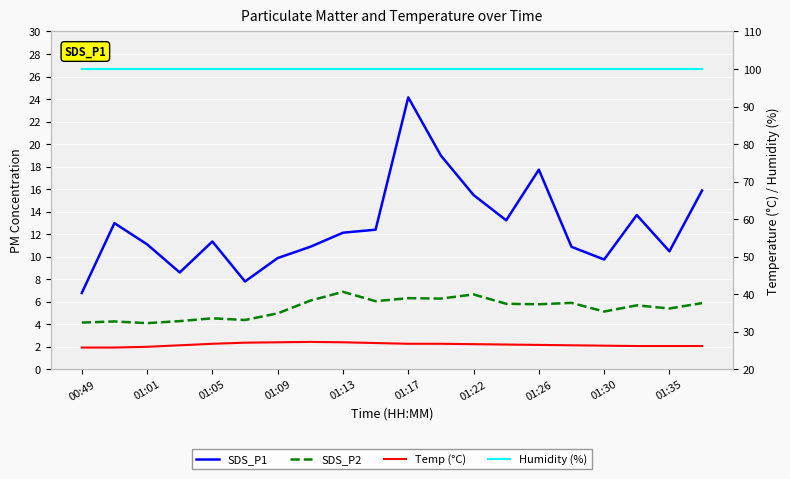

Between 01:09 and 01:22, which series saw the biggest shift?

SDS_P1